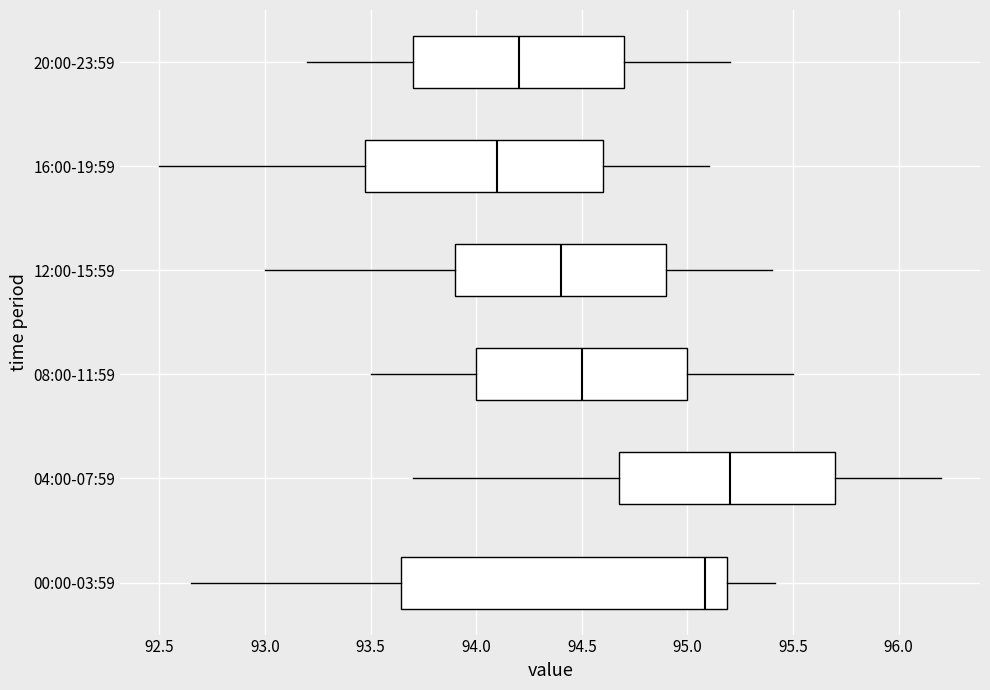

Where does the right whisker of the box for 00:00-03:59 end on the x-axis? The values are not printed on the chart, so give them approximately, as read against the axis.

95.40